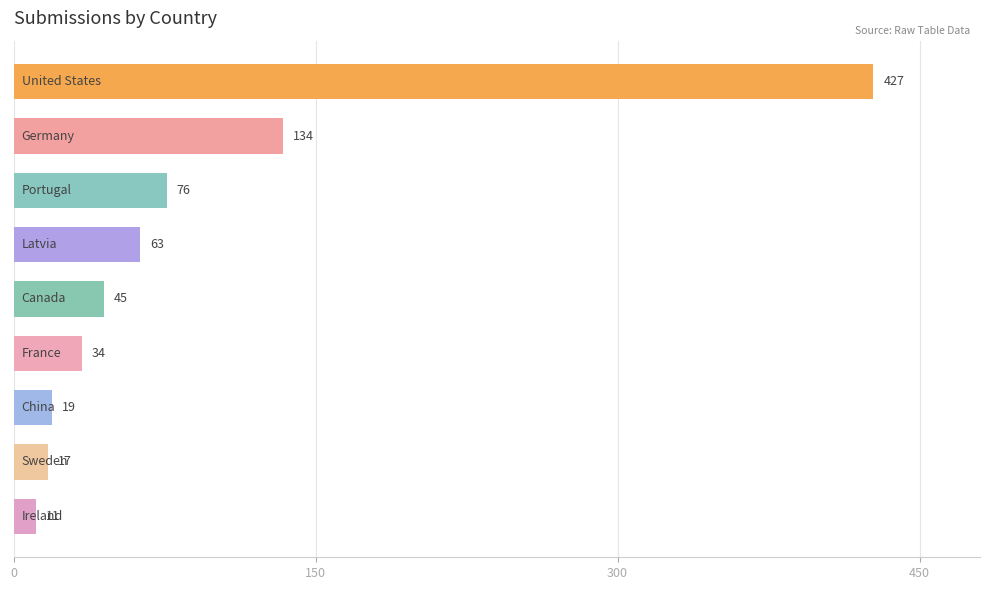

How many series are shown in this chart?

1